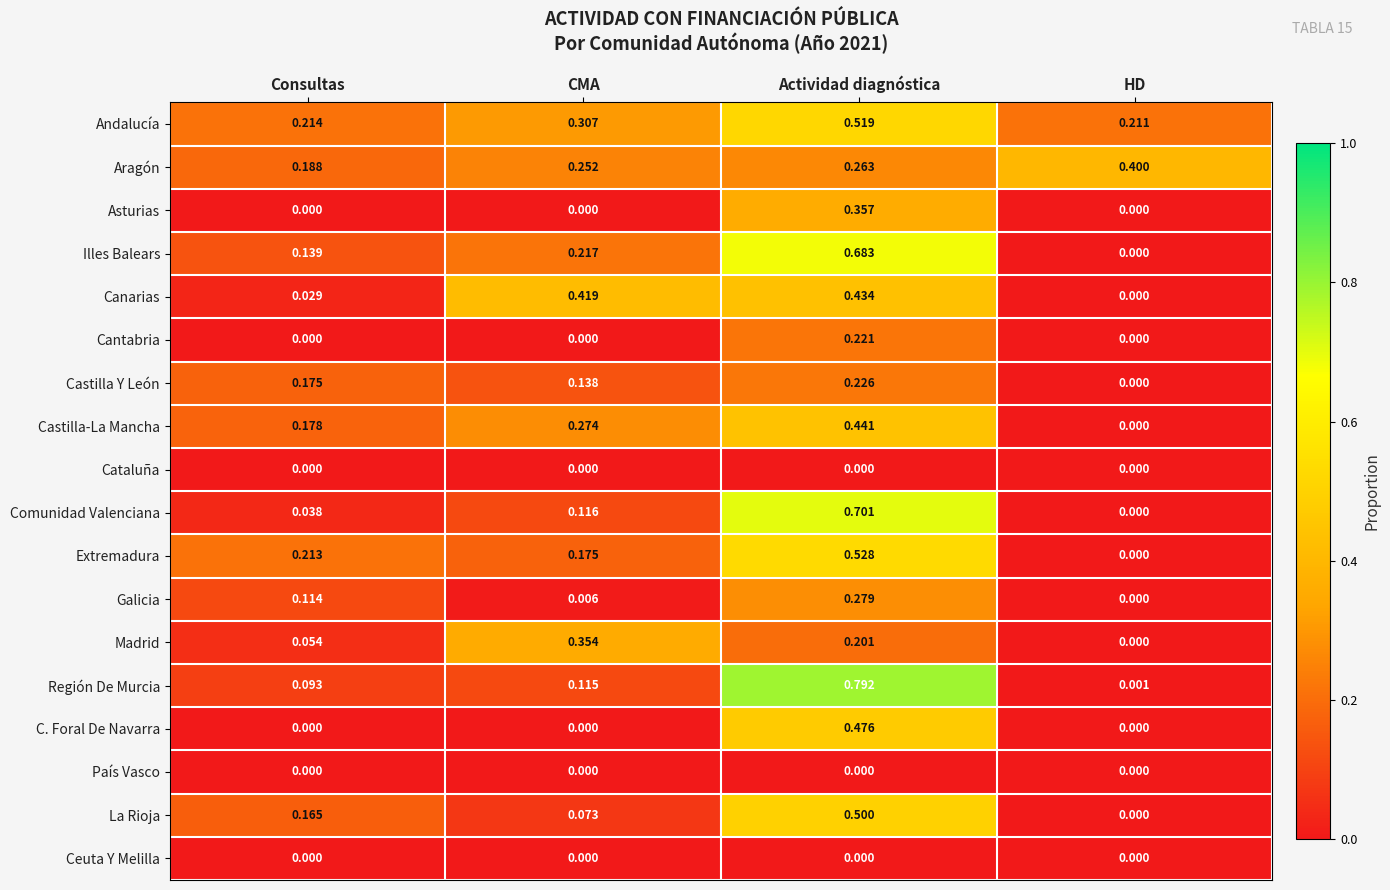

Which series has the largest total across all categories?

Andalucía